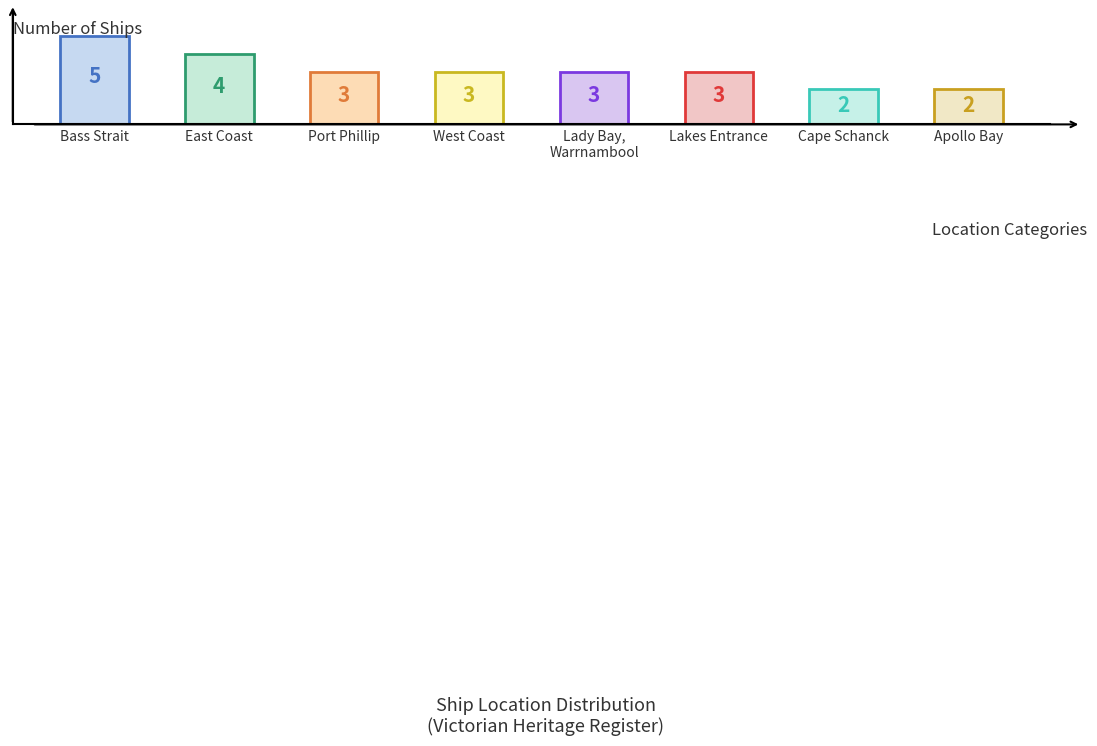

Rank the categories by value from highest to lowest.

Bass Strait, East Coast, Port Phillip, West Coast, Lady Bay, Warrnambool, Lakes Entrance, Cape Schanck, Apollo Bay